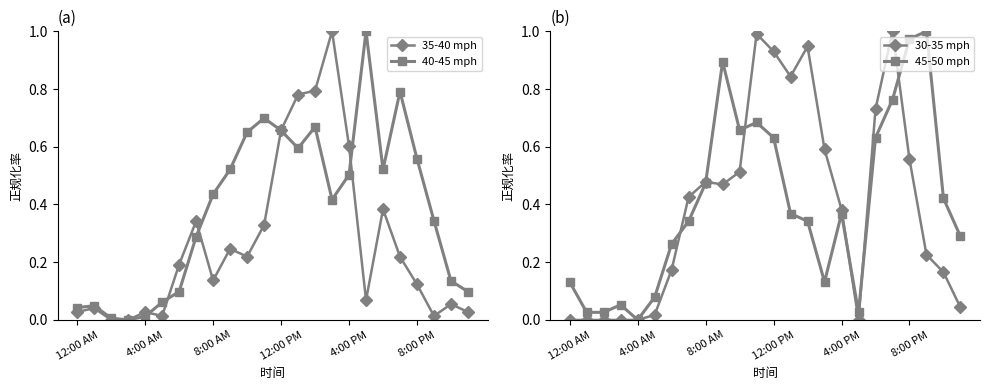

Which category has the lowest value in the 45-50 mph series?

4:00 AM